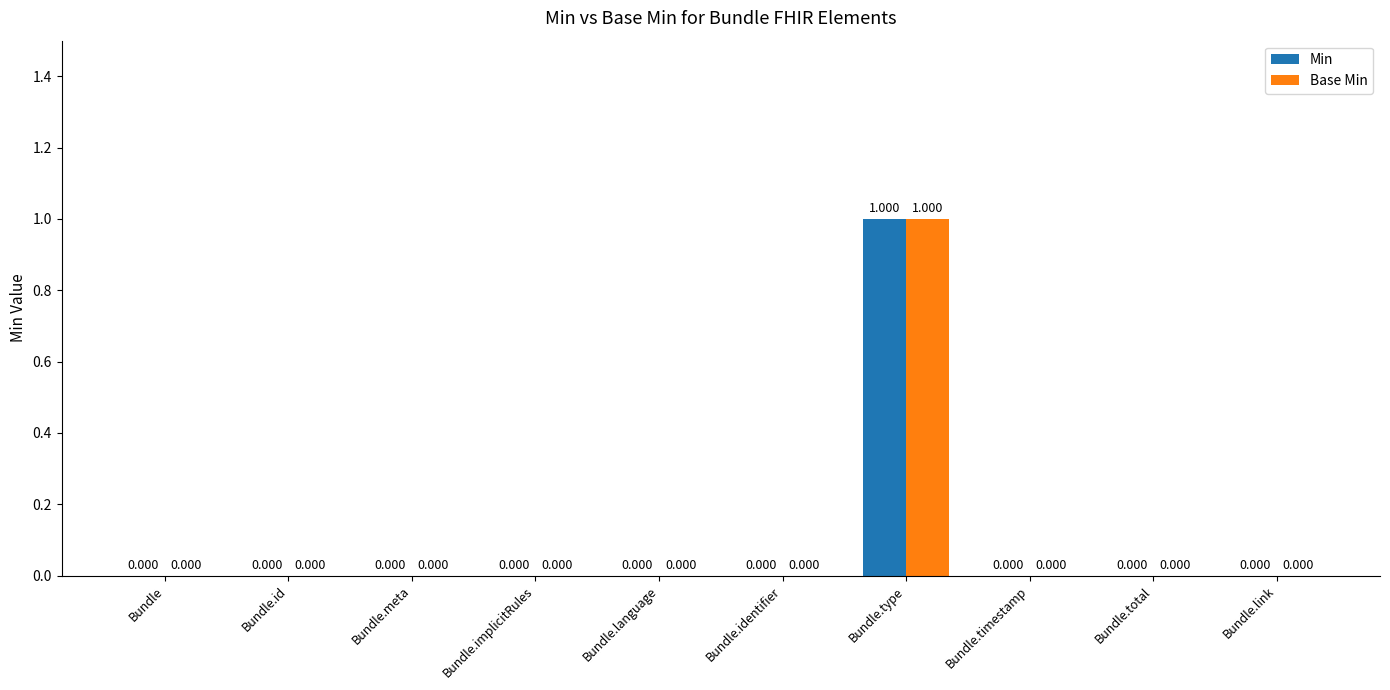

At which category is the sum across all series the highest?

Bundle.type